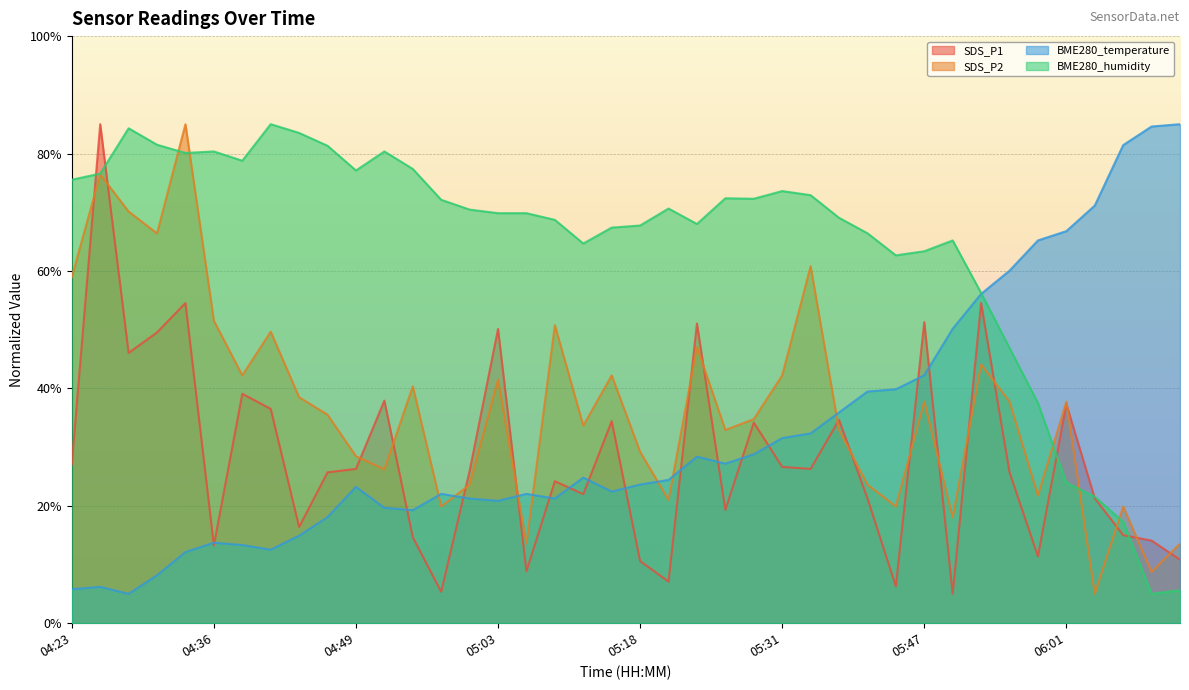

Is the value of BME280_humidity at 05:28 greater than the value of BME280_temperature at 04:52?

Yes